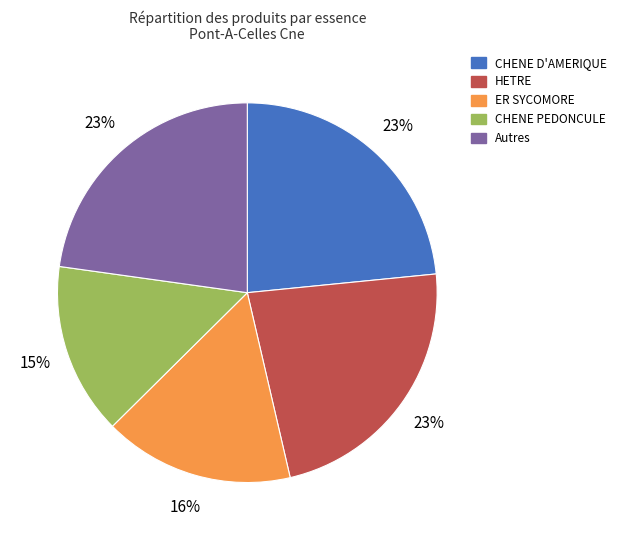

Which has a higher value, CHENE PEDONCULE or HETRE?

HETRE